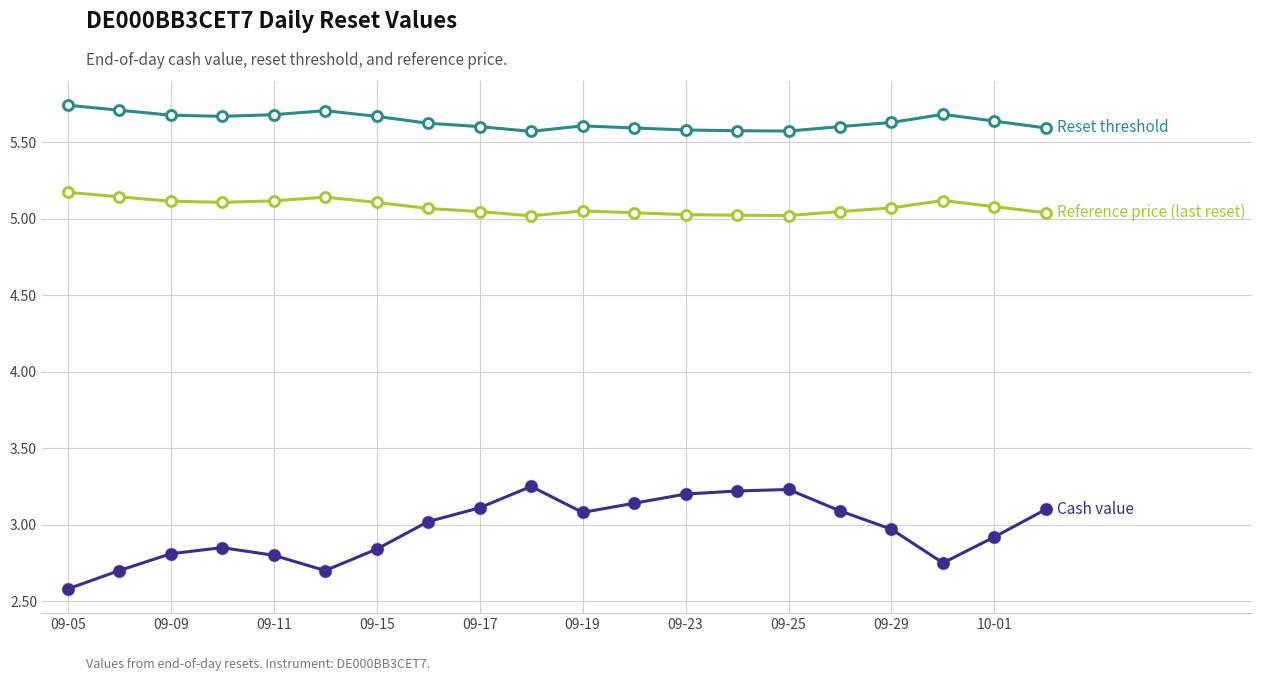

Count the number of categories in the chart.

20